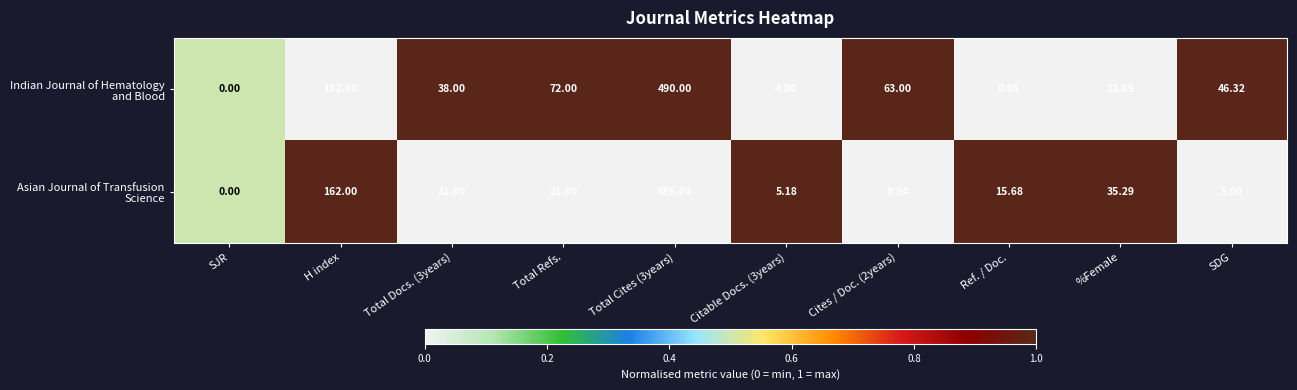

What is the total value across all series at H index?

314.0